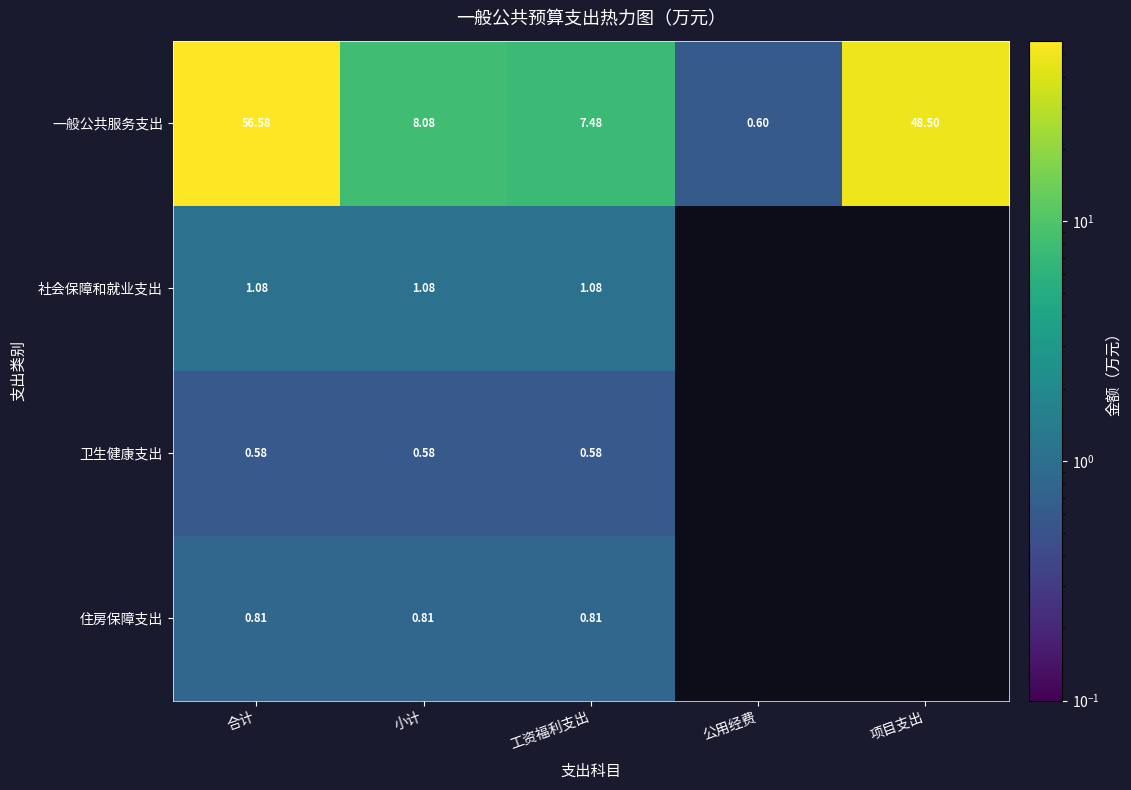

At which label does 一般公共服务支出 reach its peak?

合计